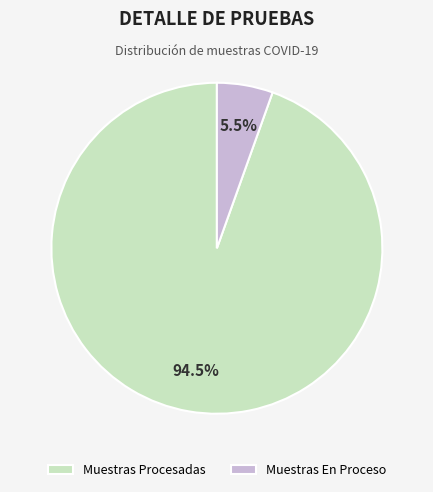

Between Muestras Procesadas and Muestras En Proceso, which is larger?

Muestras Procesadas